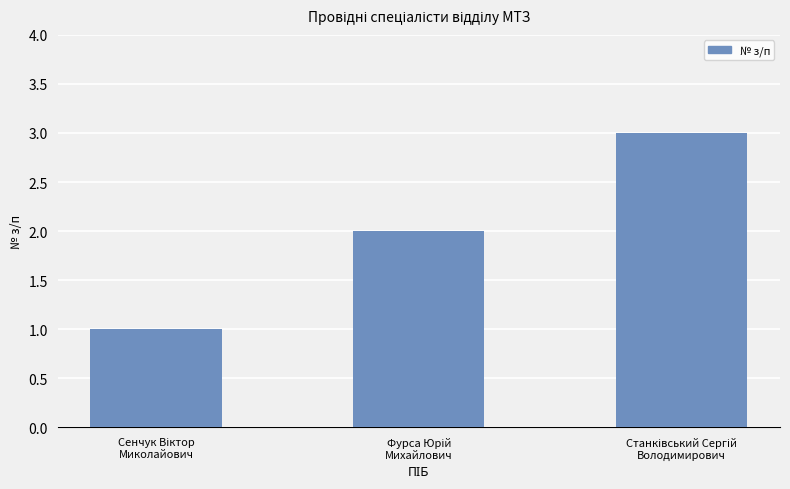

What is the sum of all values?

6